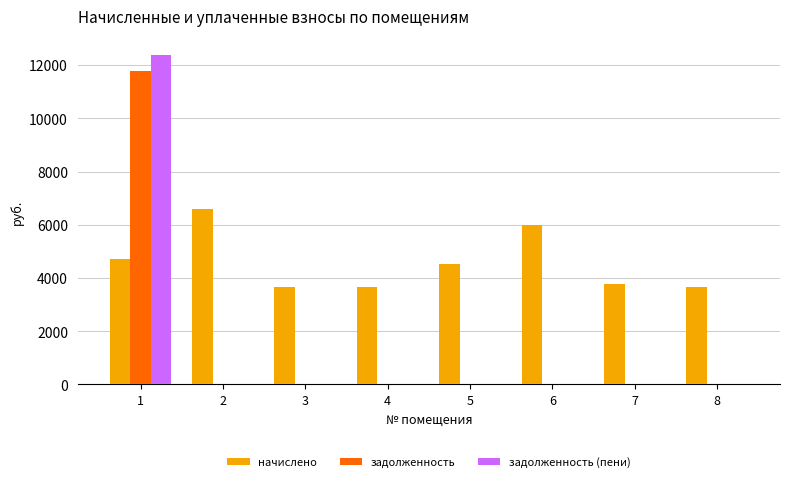

What is the sum of the задолженность values at 1 and 4?

11782.8